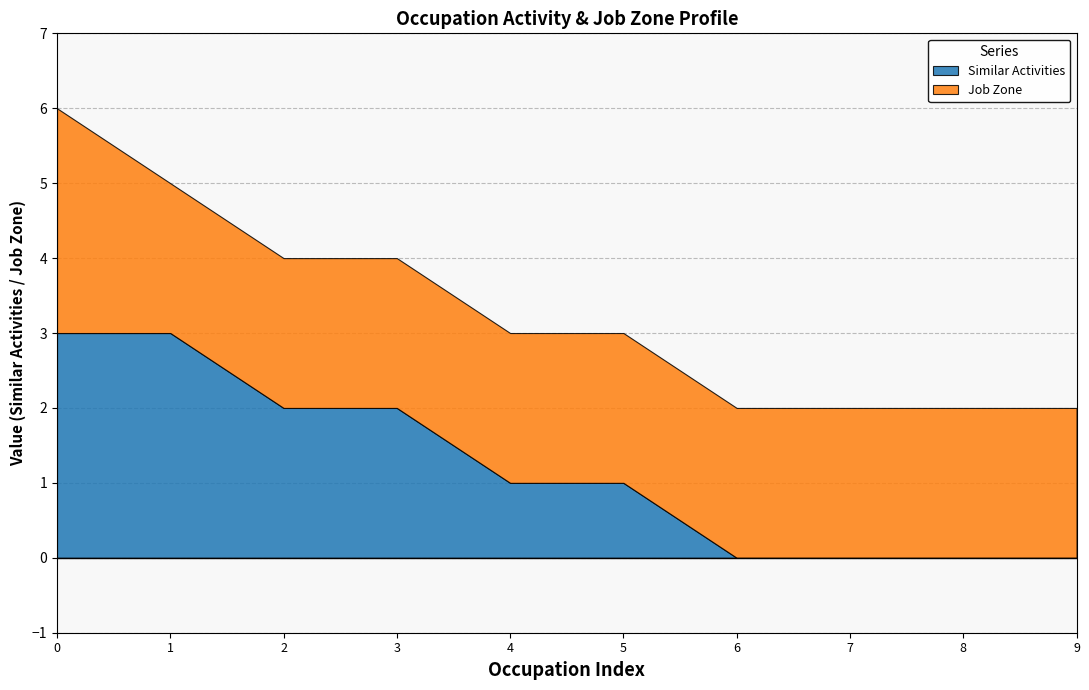

What is the difference between the maximum and minimum values in the Similar Activities series?

3